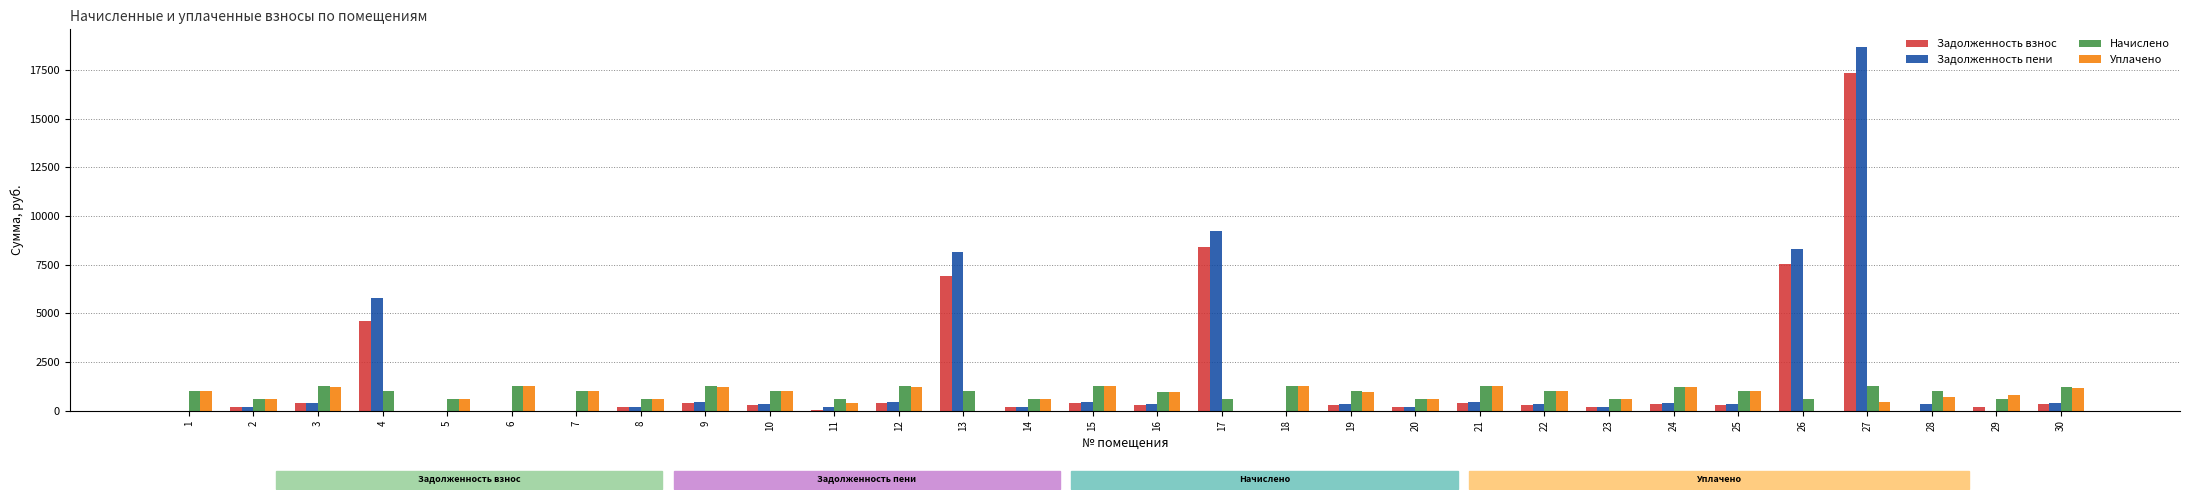

The value of Задолженность пени at 21 is 431.6. True or false?

True